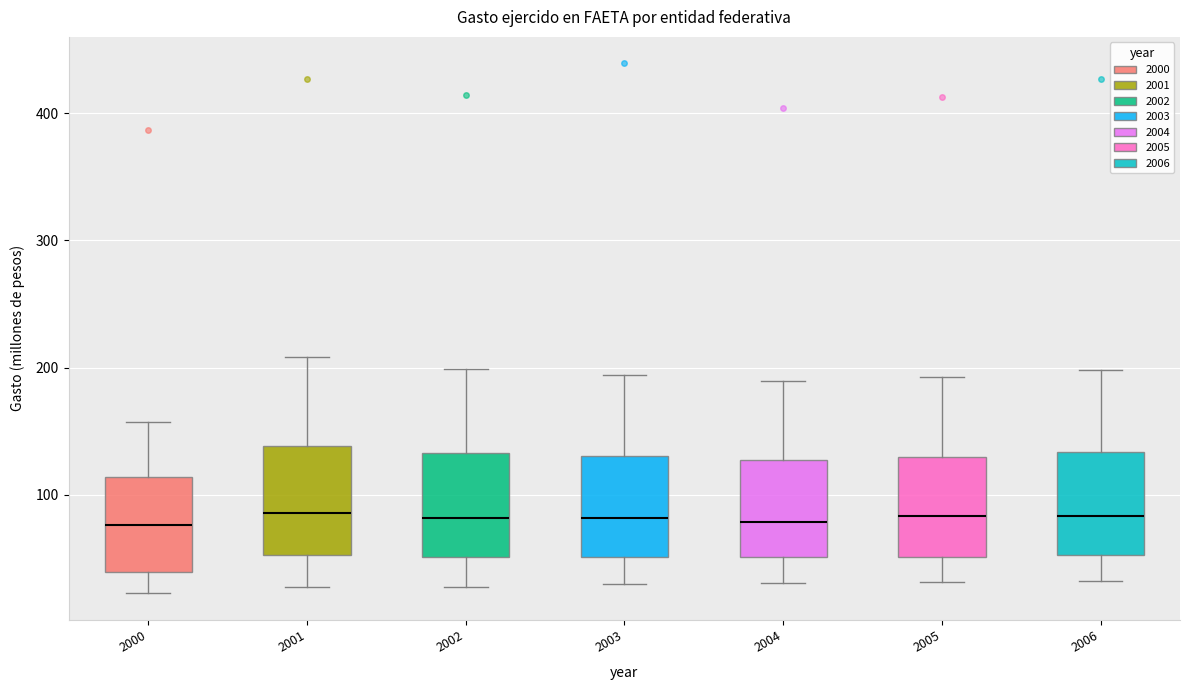

Where does the lower whisker of the box at x = 2003 end on the y-axis? The values are not printed on the chart, so give them approximately, as read against the axis.

30